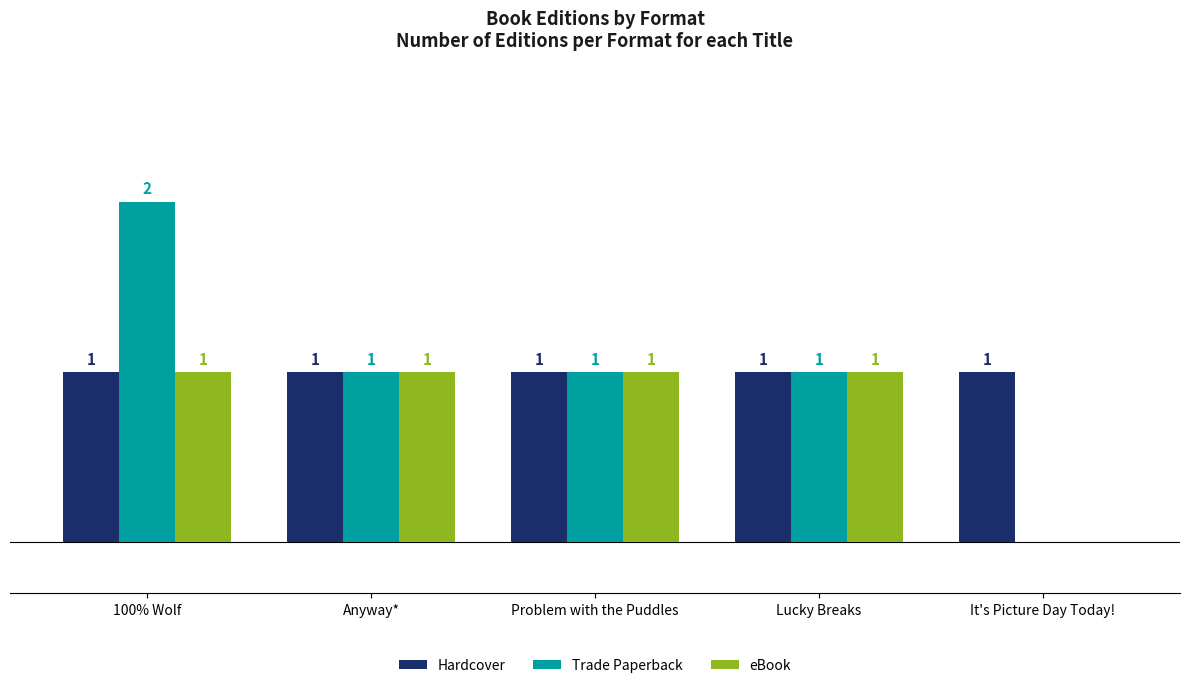

At which category is the sum across all series the highest?

100% Wolf